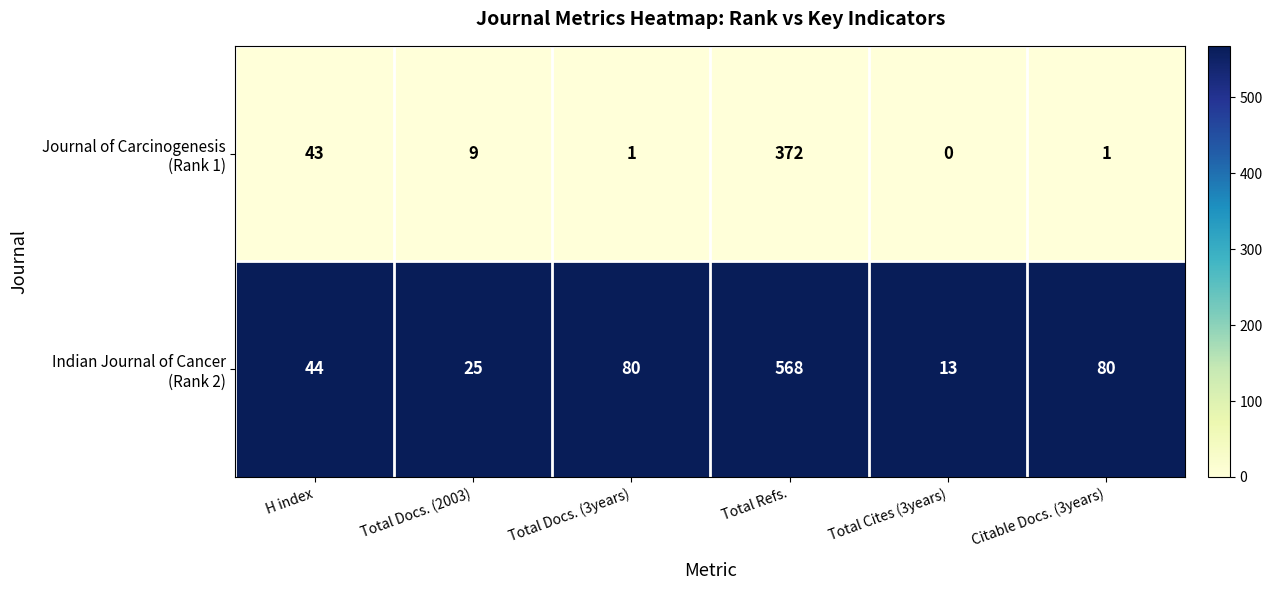

What is the difference between the highest and lowest values at Total Cites (3years)?

13